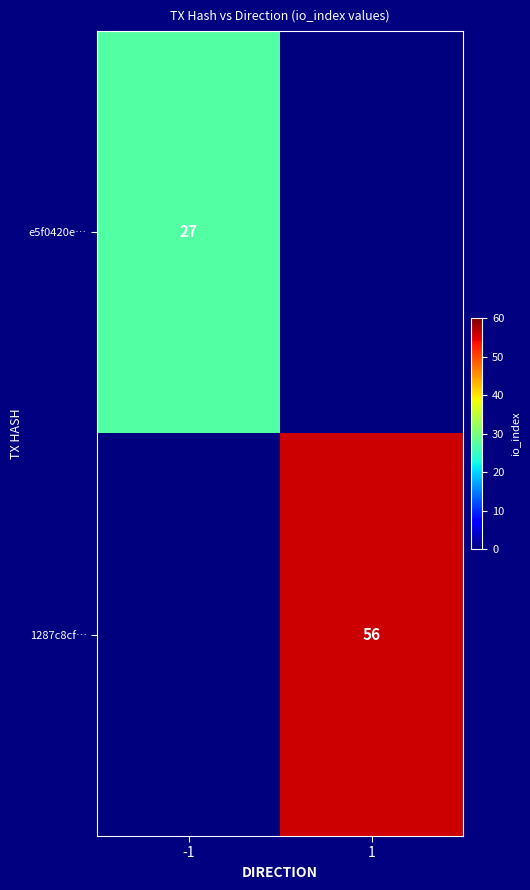

The value of 1287c8cf… at 1 is 30. True or false?

False